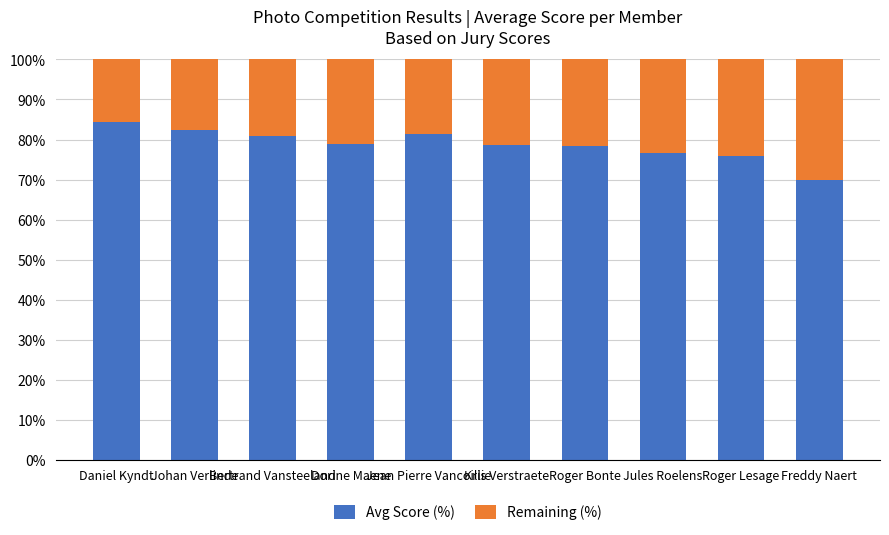

What is the average value of the Avg Score (%) series?

78.8